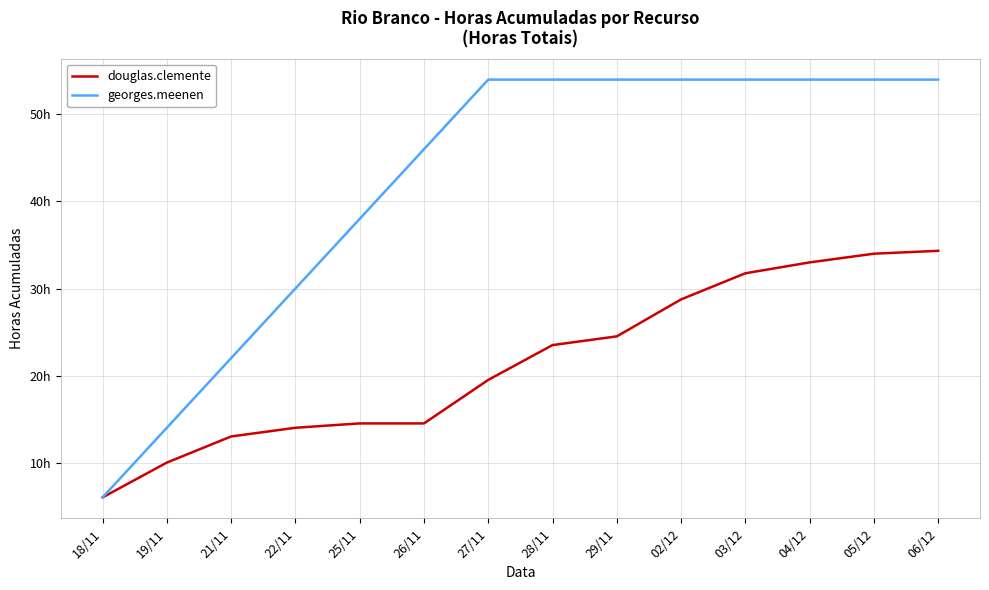

At how many categories does at least one series exceed 42?

9